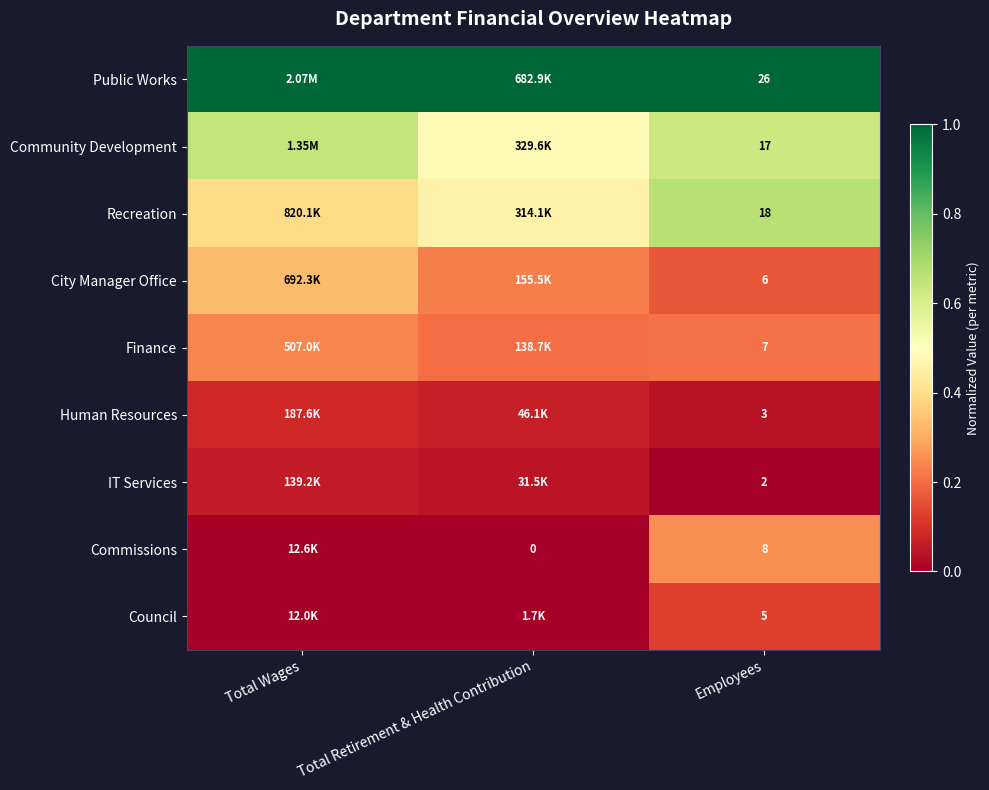

Rank the series by their maximum value, from highest to lowest.

Public Works, Recreation, Community Development, City Manager Office, Commissions, Finance, Council, Human Resources, IT Services